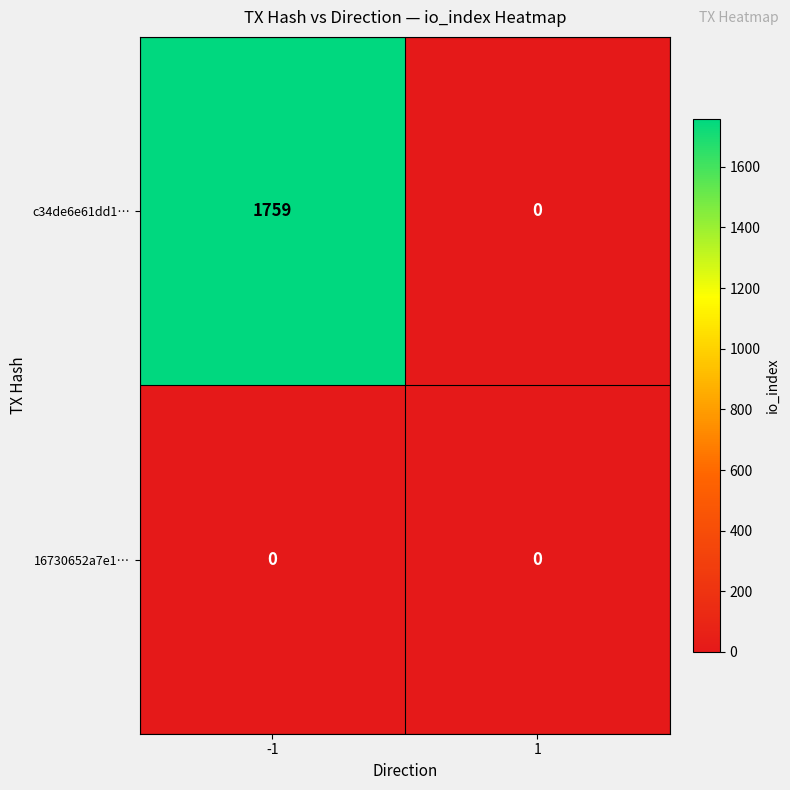

Reading left to right, transcribe all the data shown in this chart.

c34de6e61dd1…: -1=1759	1=0
16730652a7e1…: -1=0	1=0